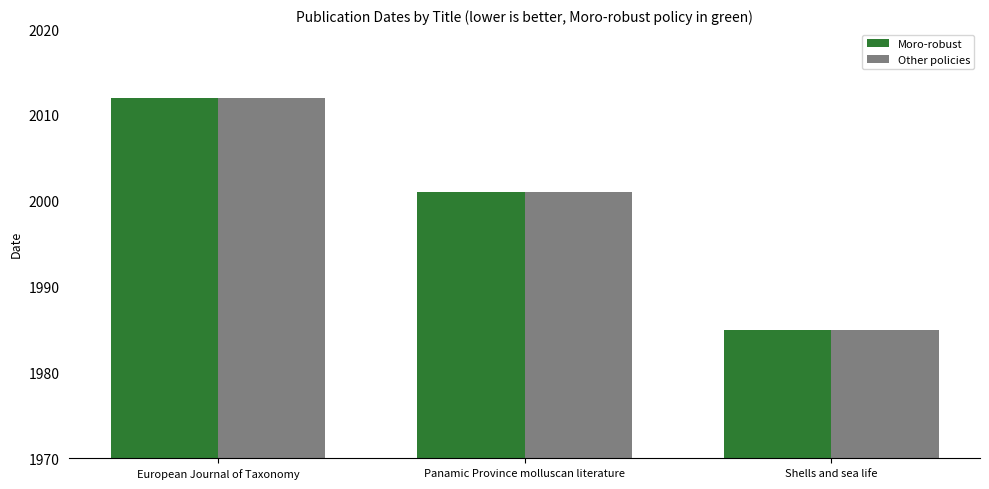

What is the label of the 2nd bar from the left?

Panamic Province molluscan literature